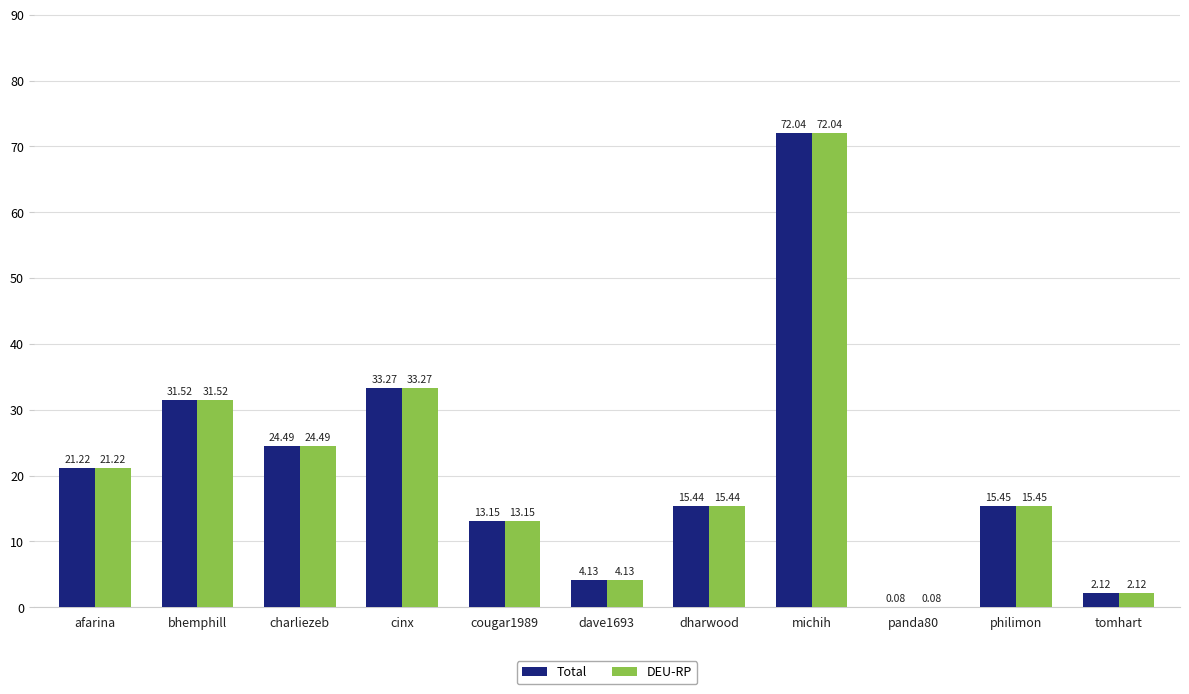

Is it true that Total equals 21.2 at afarina?

True